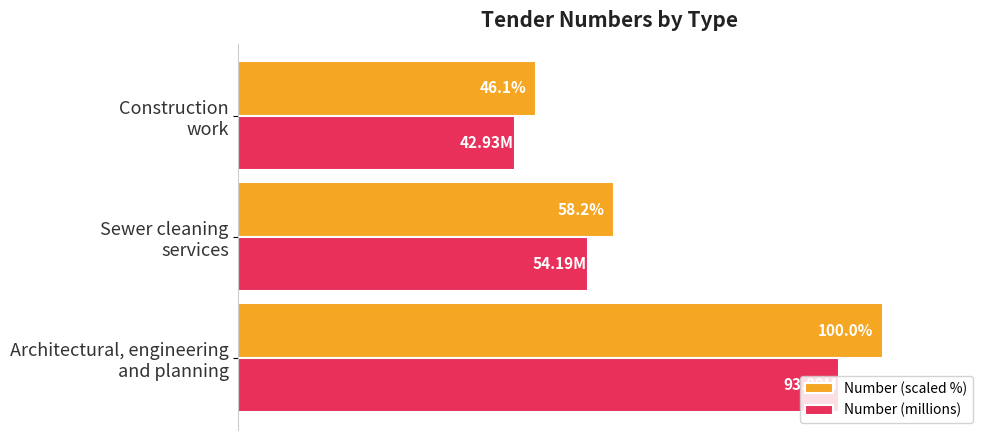

List the series in order of their peak value, highest first.

Number (scaled %), Number (millions)